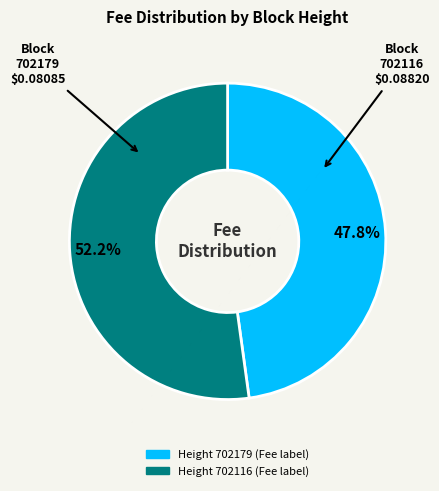

Does any single category account for the majority?

Yes